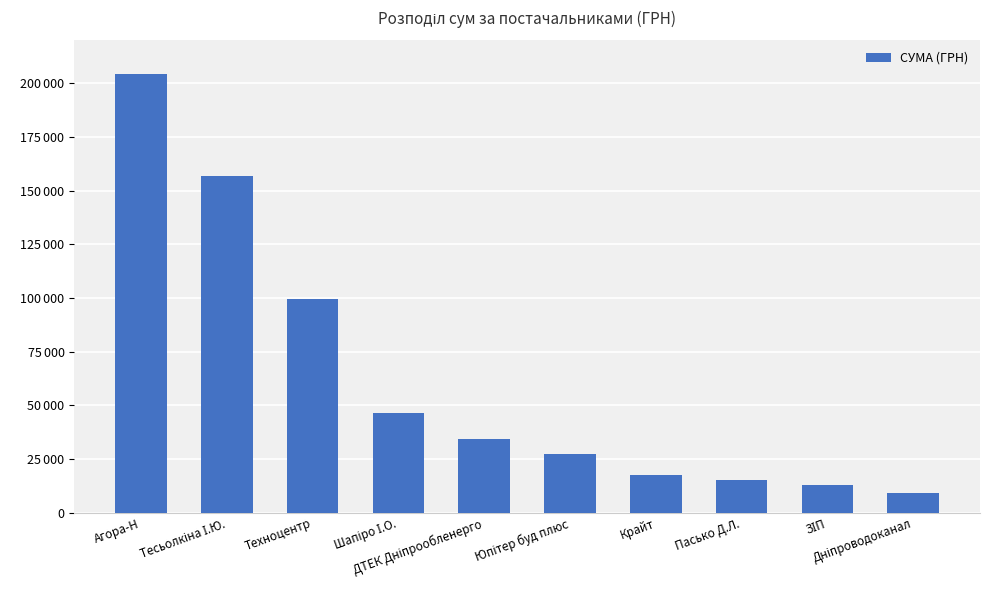

The value at Шапіро І.О. is 73264.6. True or false?

False